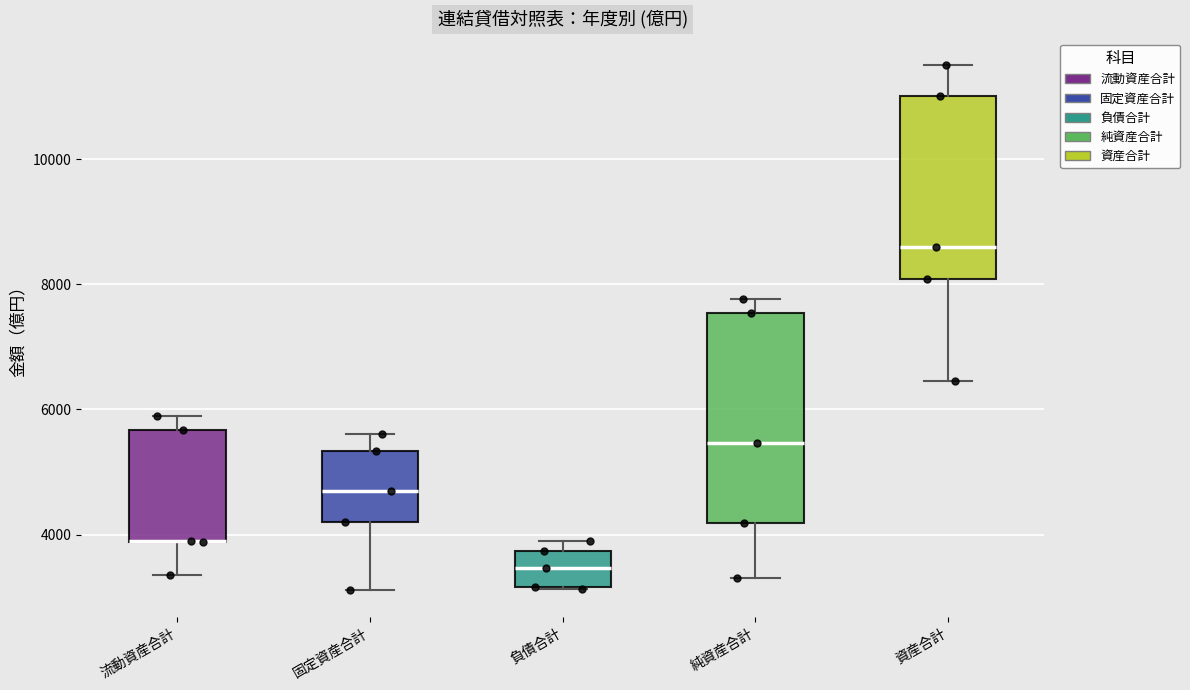

Reading left to right, read every box against the y-axis: the position of its median line, the range the box covers, and the ends of its whiskers. The values are not printed on the chart, so give them approximately, as read against the axis.

流動資産合計: median 4000 (drawn on the box's lower edge), box 3800 to 5600, whiskers 3400 to 5800
固定資産合計: median 4800, box 4200 to 5400, whiskers 3200 to 5600
負債合計: median 3400, box 3200 to 3800, whiskers 3200 to 3800 (just above the box's upper edge)
純資産合計: median 5400, box 4200 to 7600, whiskers 3400 to 7800
資産合計: median 8600, box 8000 to 11000, whiskers 6400 to 11600